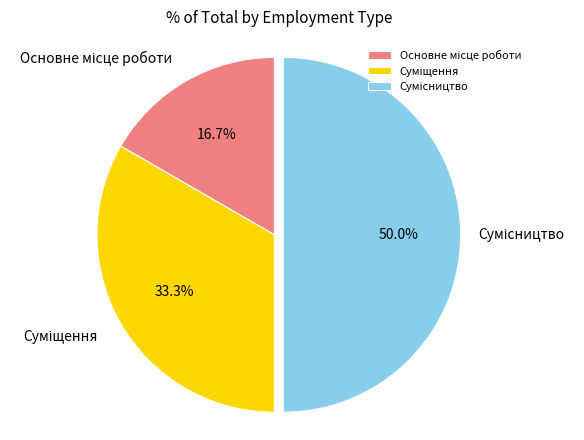

Count the number of slices in the pie.

3